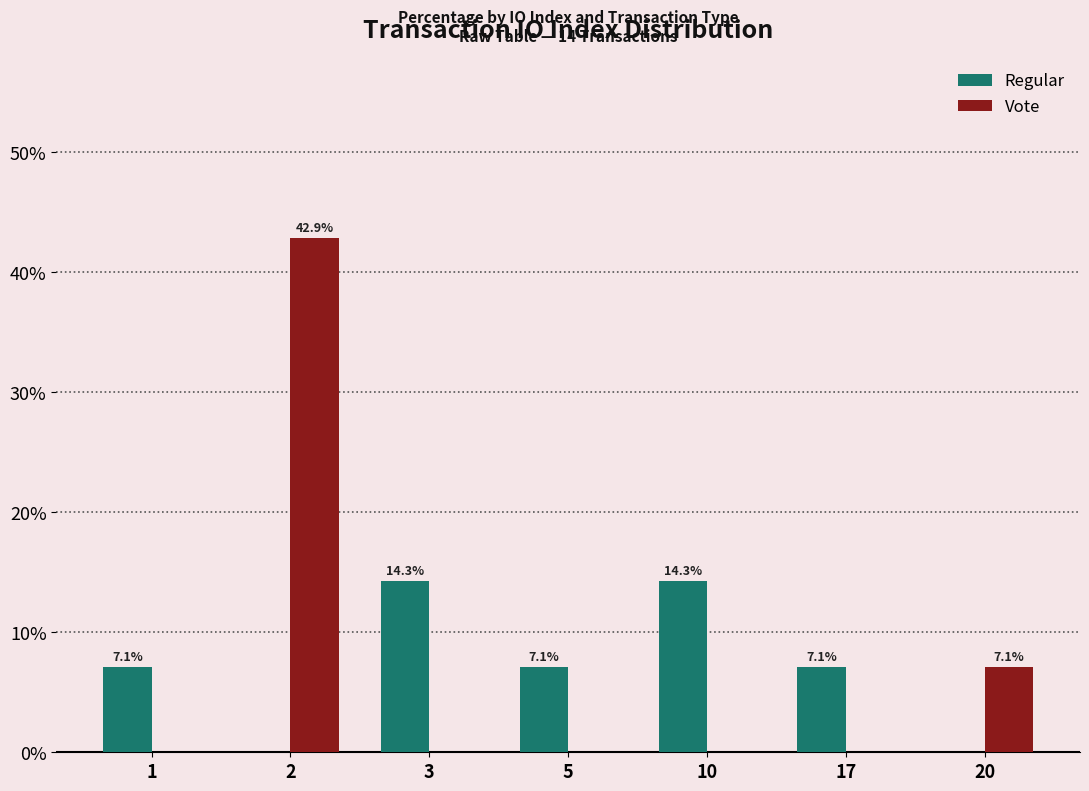

Reading left to right, transcribe all the data shown in this chart.

Regular: 7.1	0.0	14.3	7.1	14.3	7.1	0.0
Vote: 0.0	42.9	0.0	0.0	0.0	0.0	7.1